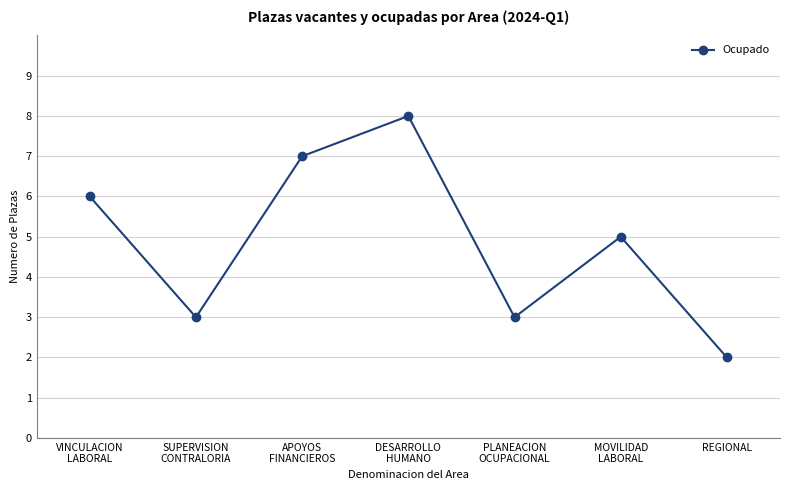

The chart shows a value of 1 at REGIONAL. True or false?

False